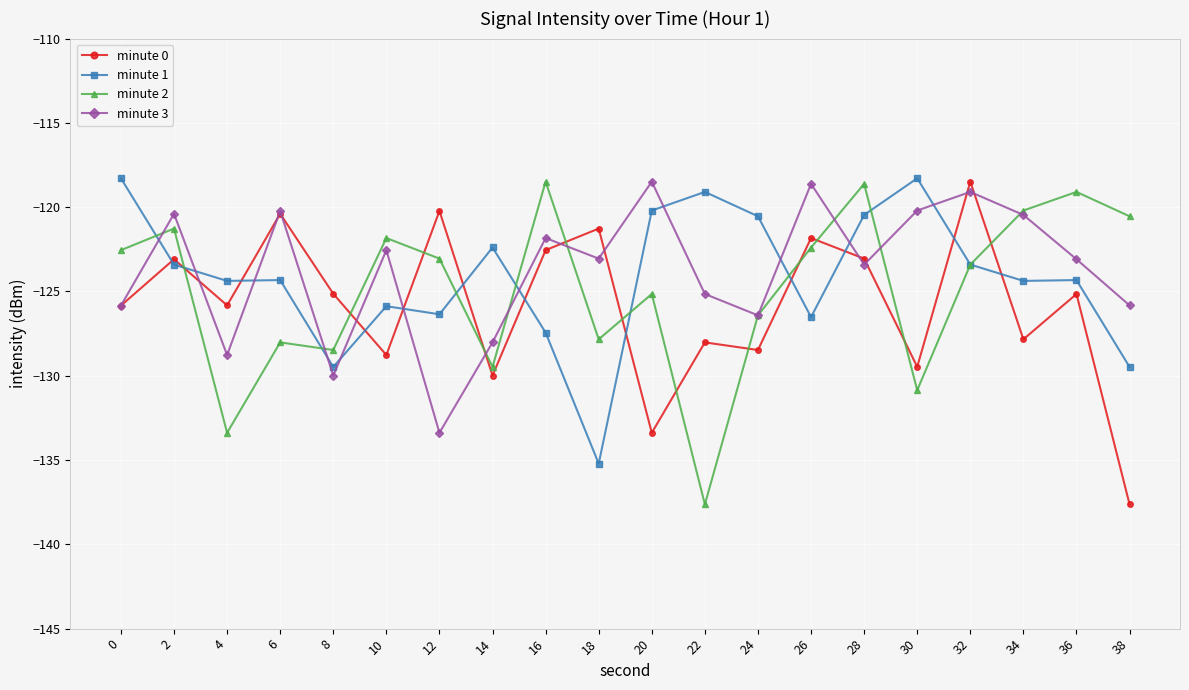

The minute 0 series shows -129.5 at 30. True or false?

True